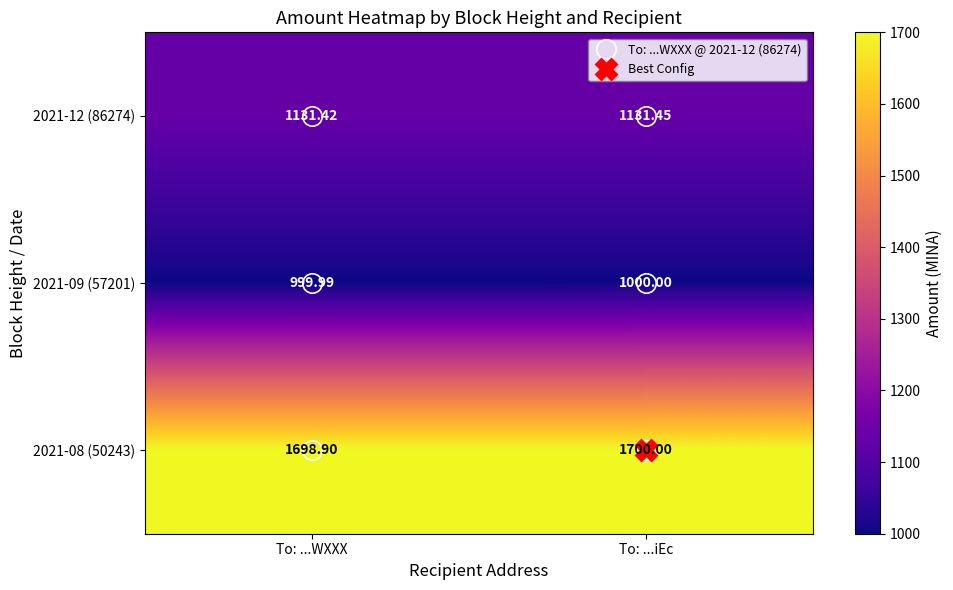

Which category has the lowest value in the 2021-12 (86274) series?

To: ...WXXX